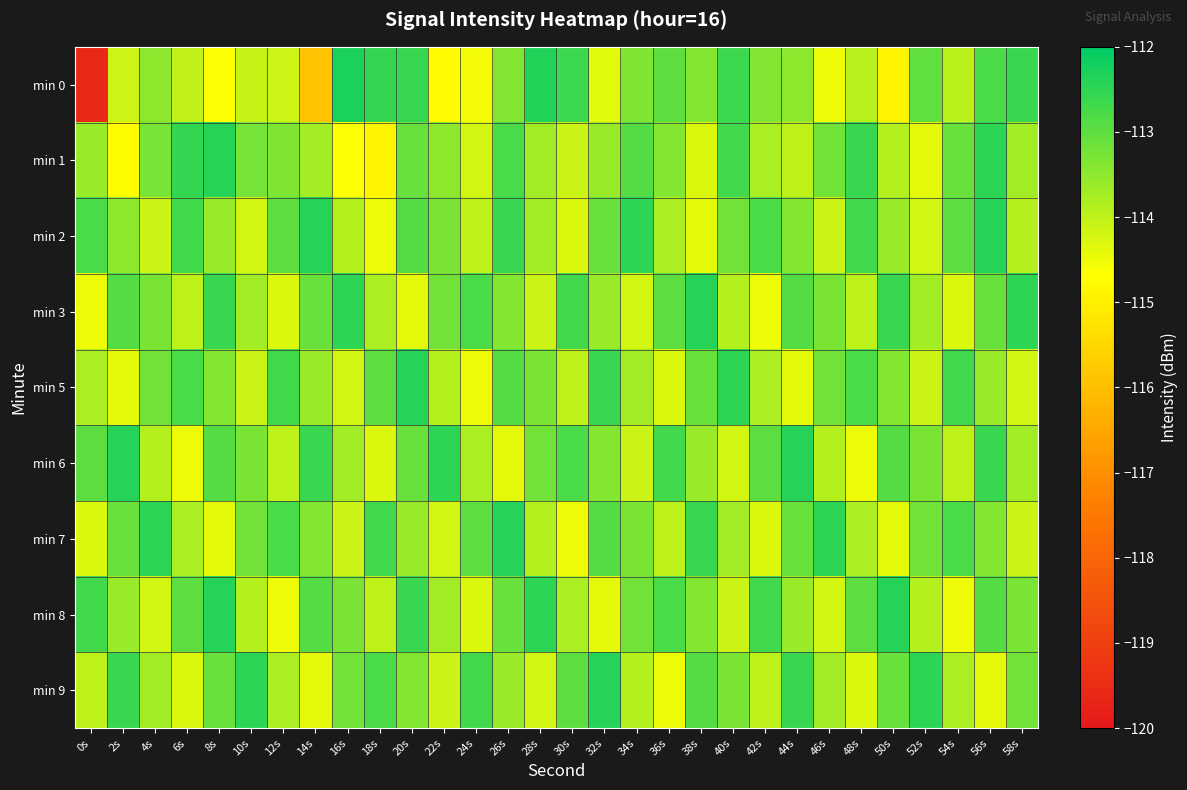

Count the number of categories in the chart.

30